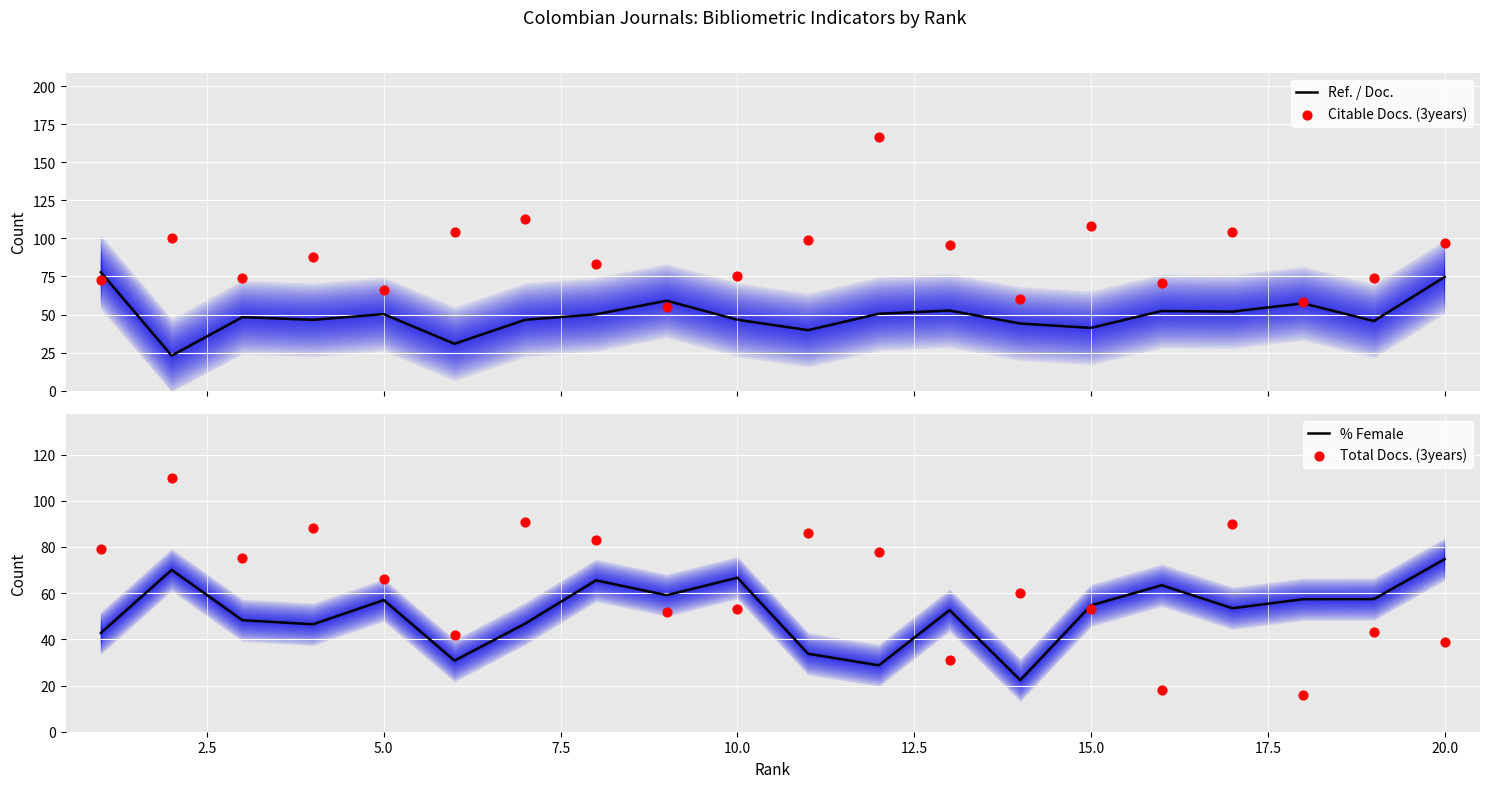

At which label does % Female reach its peak?

20.0